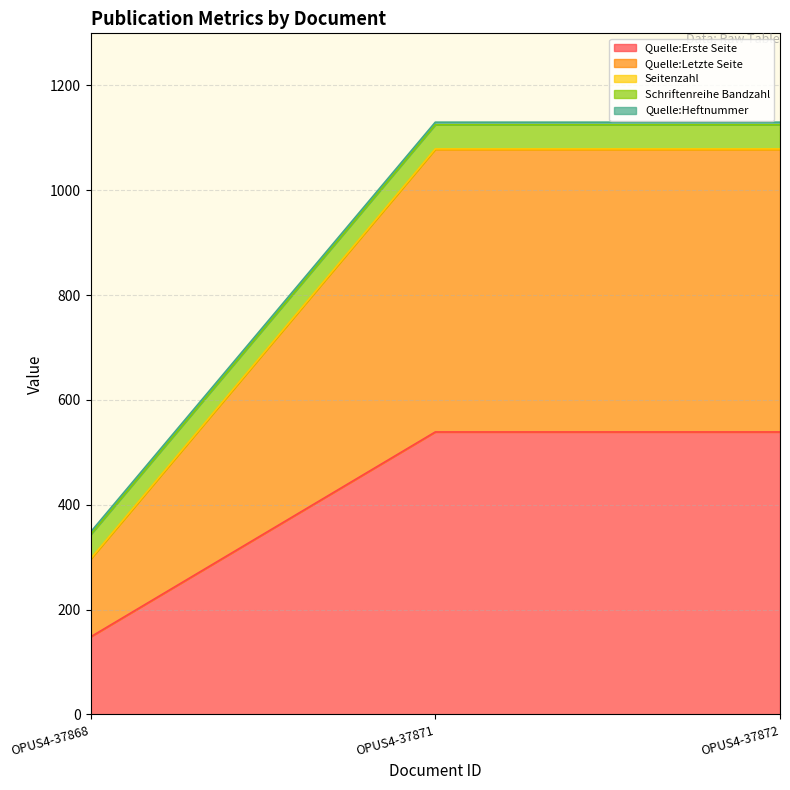

How many series are shown in this chart?

5